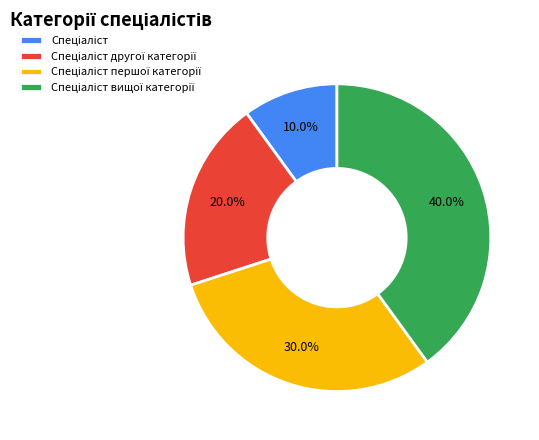

Is there a majority slice in this chart?

No